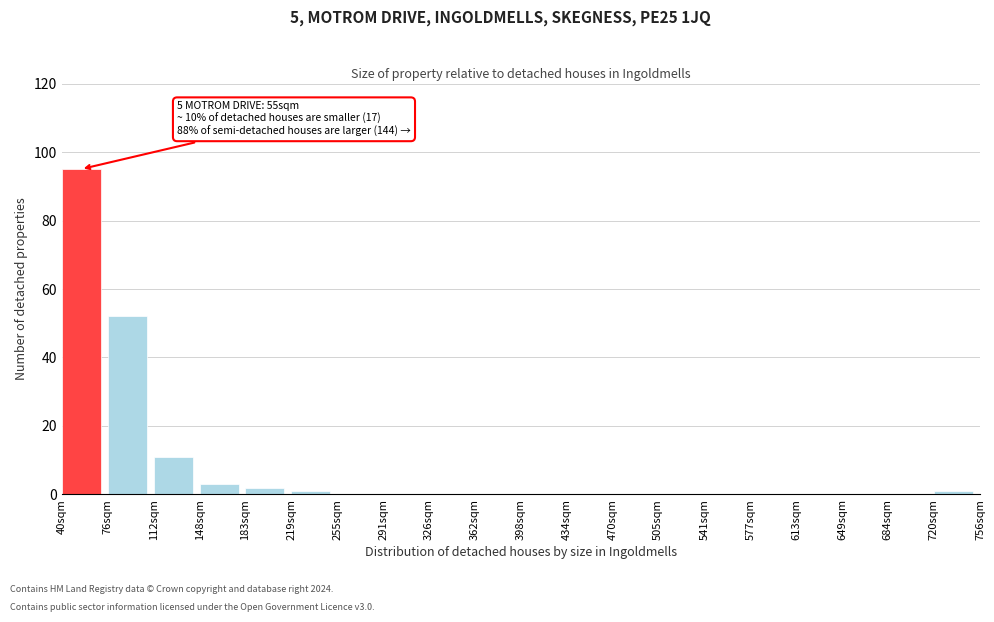

Reading left to right, transcribe all the data shown in this chart.

40sqm=95	76sqm=52	112sqm=11	148sqm=3	183sqm=2	219sqm=1	255sqm=0	291sqm=0	326sqm=0	362sqm=0	398sqm=0	434sqm=0	470sqm=0	505sqm=0	541sqm=0	577sqm=0	613sqm=0	649sqm=0	684sqm=0	720sqm=1